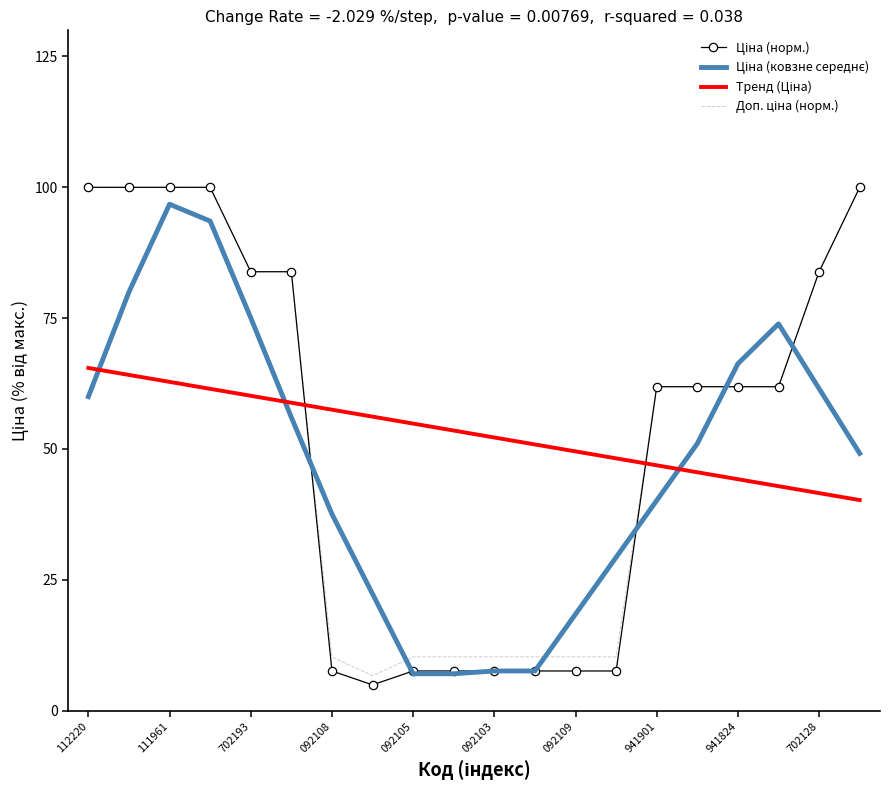

What is the maximum value shown in the chart?

100.0